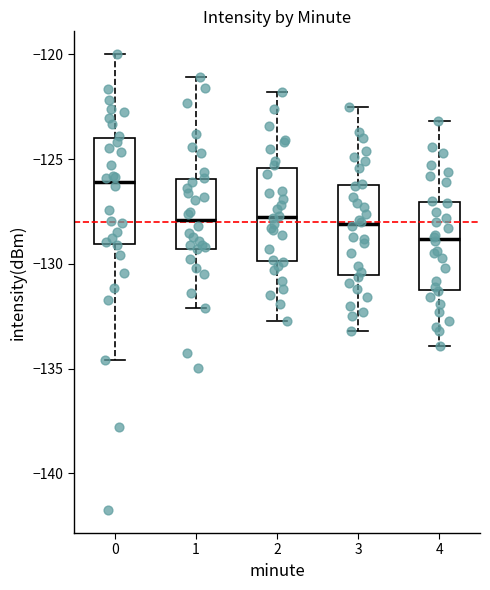

Reading left to right, transcribe this box plot: for each box, give where its median line is, the range the box spans, and where its two whiskers end, as read against the y-axis. The values are not printed on the chart, so give them approximately, as read against the axis.

0: median -126.0, box -129.0 to -124.0, whiskers -134.5 to -120.0
1: median -128.0, box -129.5 to -126.0, whiskers -132.0 to -121.0
2: median -127.5, box -130.0 to -125.5, whiskers -132.5 to -122.0
3: median -128.0, box -130.5 to -126.0, whiskers -133.0 to -122.5
4: median -129.0, box -131.0 to -127.0, whiskers -134.0 to -123.0